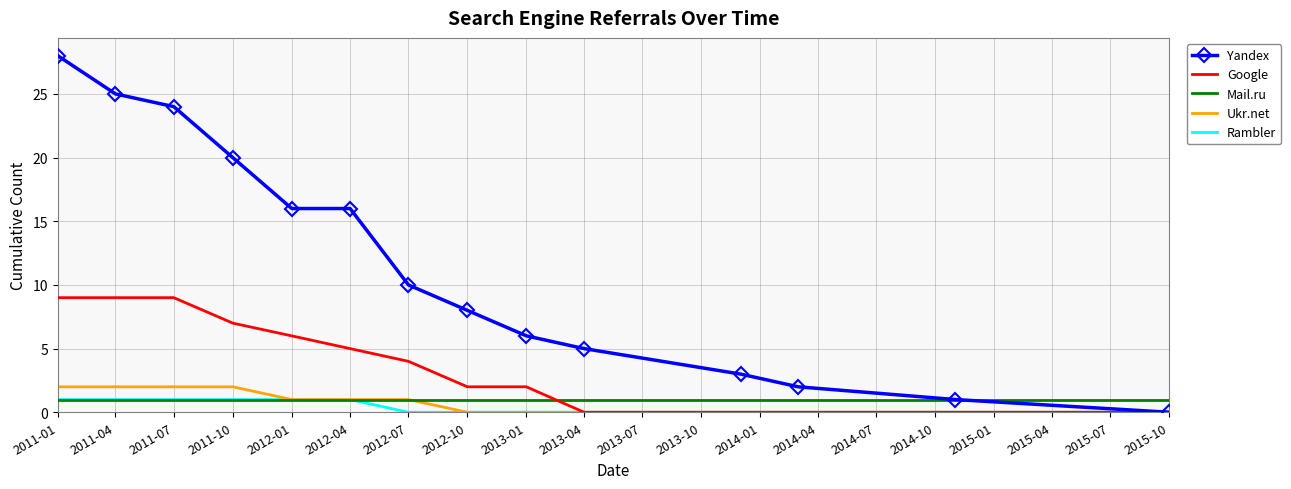

What is the maximum value shown in the chart?

28